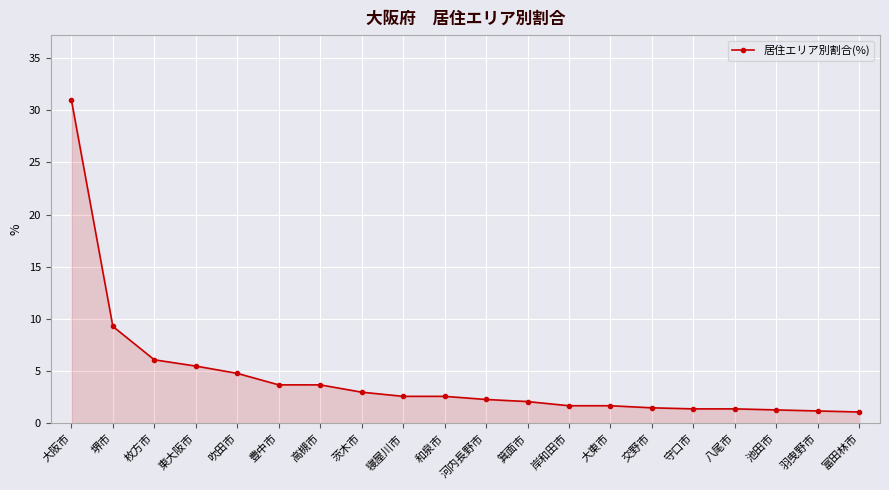

Which has a higher value, 岸和田市 or 豊中市?

豊中市